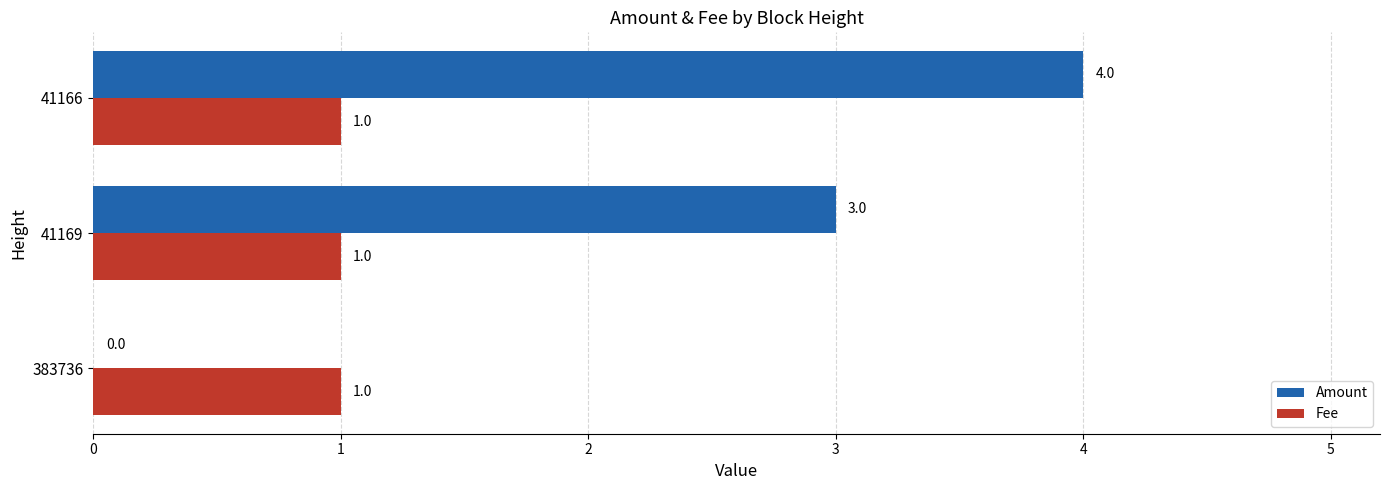

The Fee series shows 1 at 383736. True or false?

True